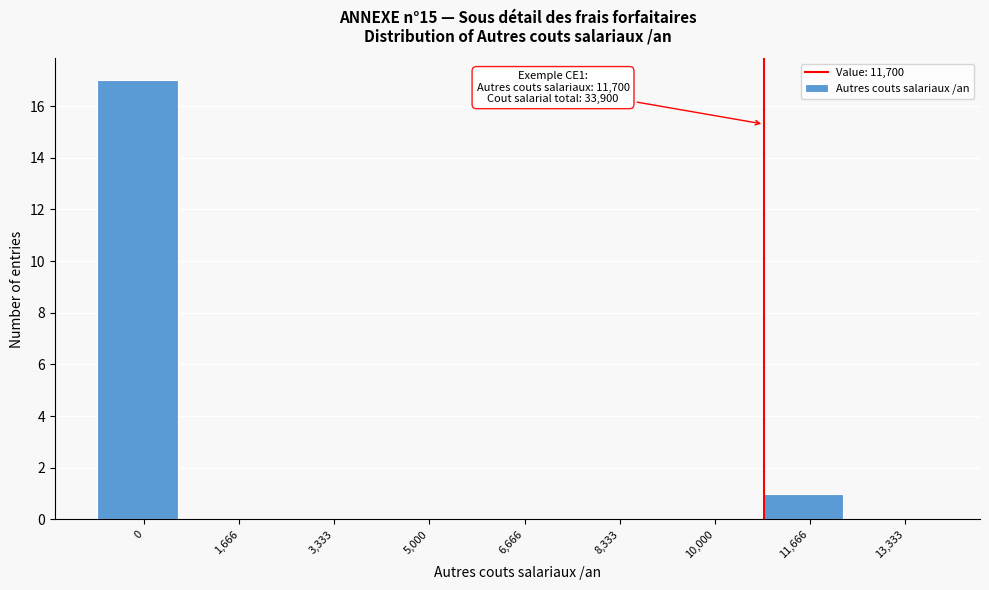

Reading left to right, transcribe all the data shown in this chart.

0=17	1,666=0	3,333=0	5,000=0	6,666=0	8,333=0	10,000=0	11,666=1	13,333=0